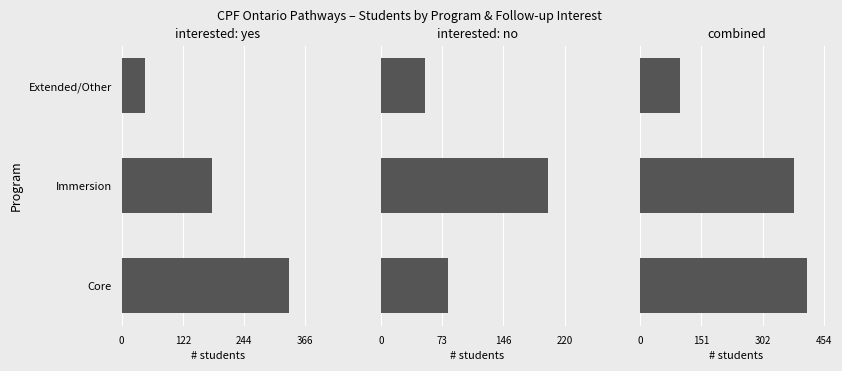

How many groups of bars are there?

3